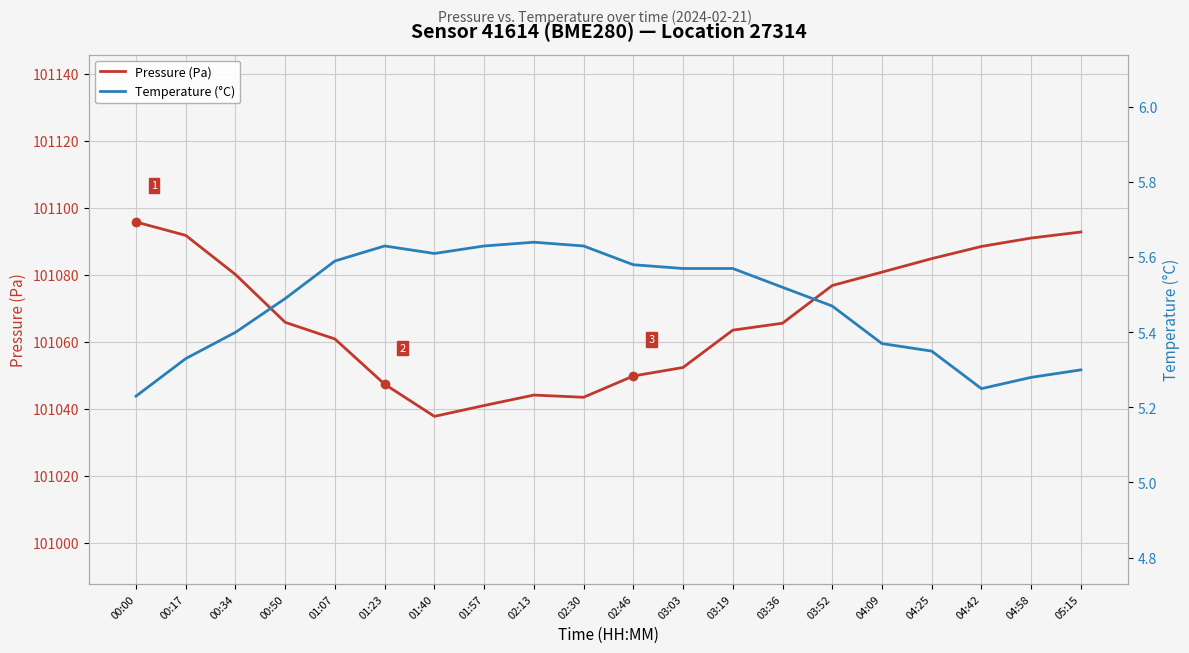

True or false: Pressure (Pa) has more than 0 interior local peaks.

True